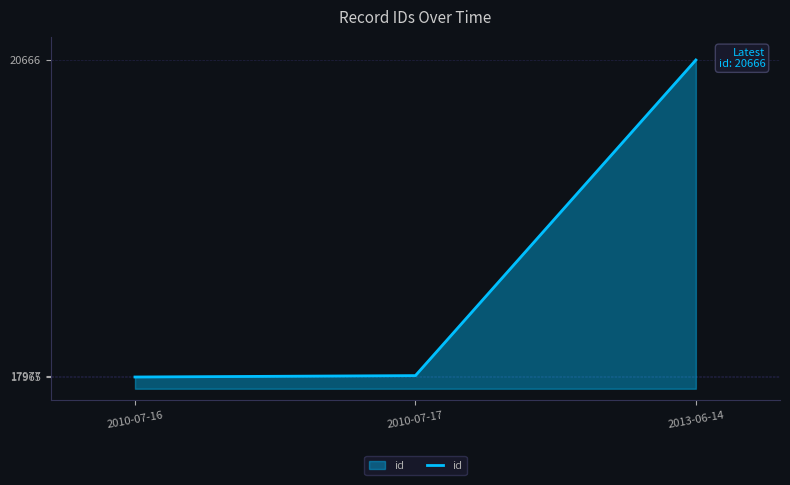

What is the ratio of the value at 2013-06-14 to the value at 2010-07-17?

1.1